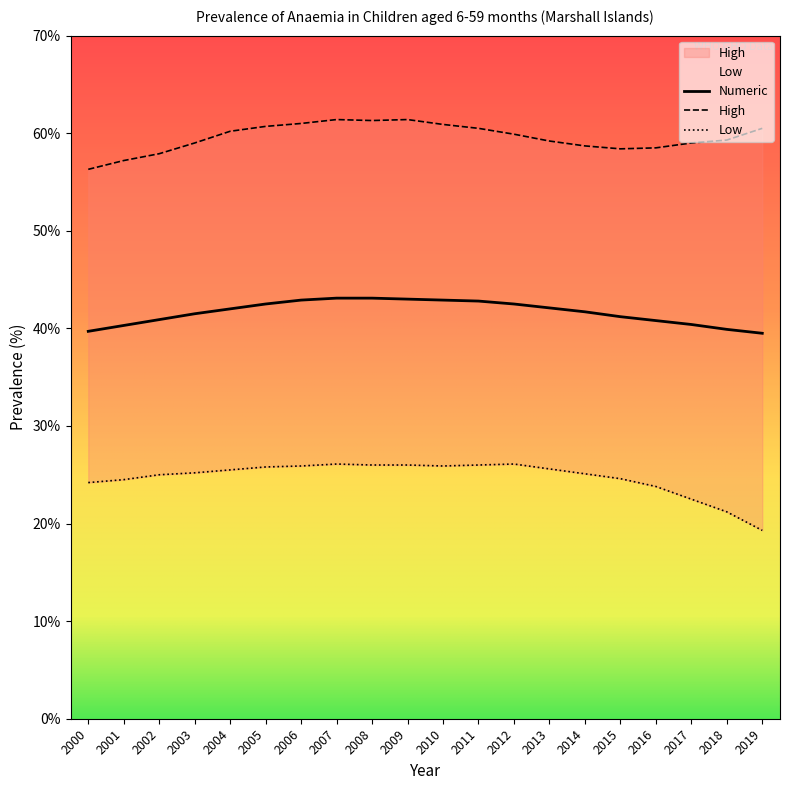

Count the number of data series in this chart.

3